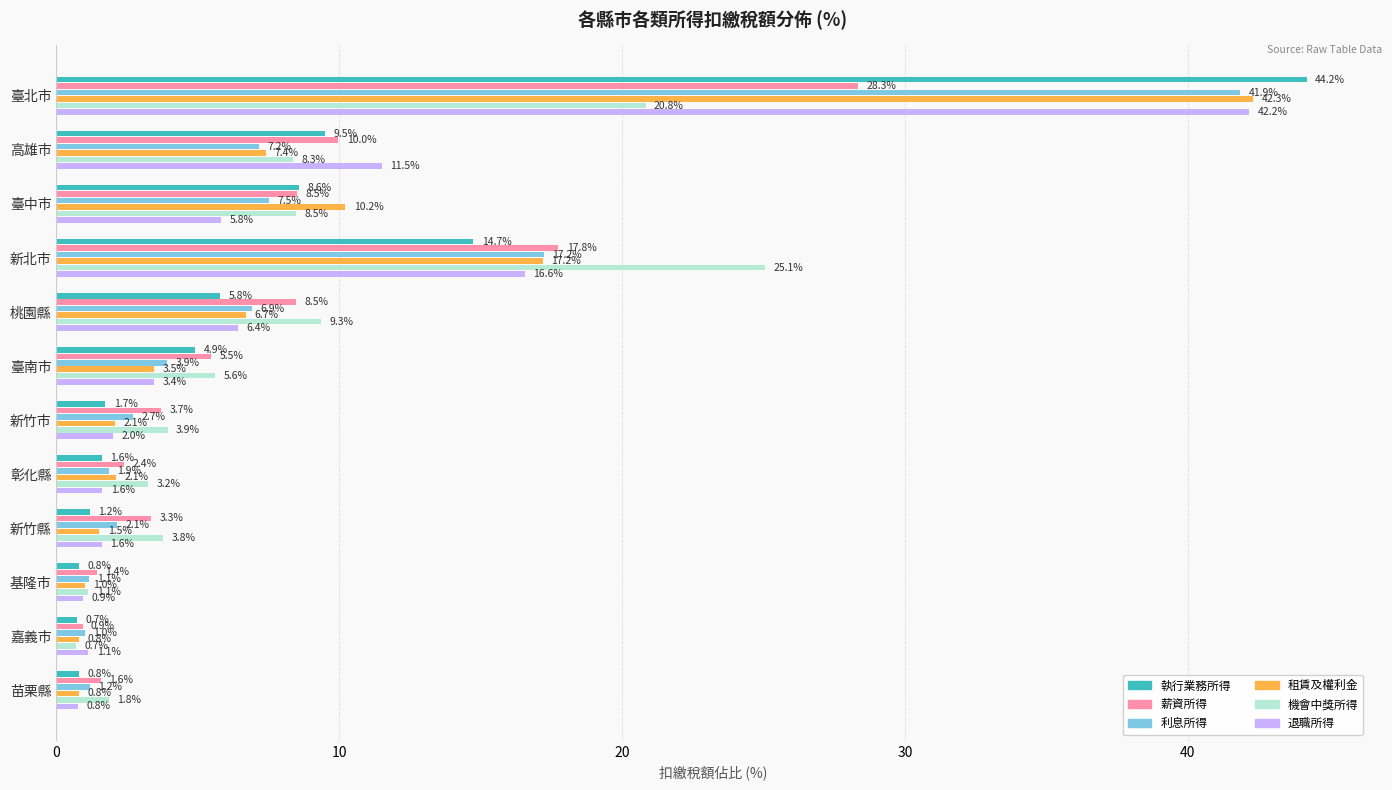

List the series in order of their peak value, highest first.

執行業務所得, 租賃及權利金, 退職所得, 利息所得, 薪資所得, 機會中獎所得